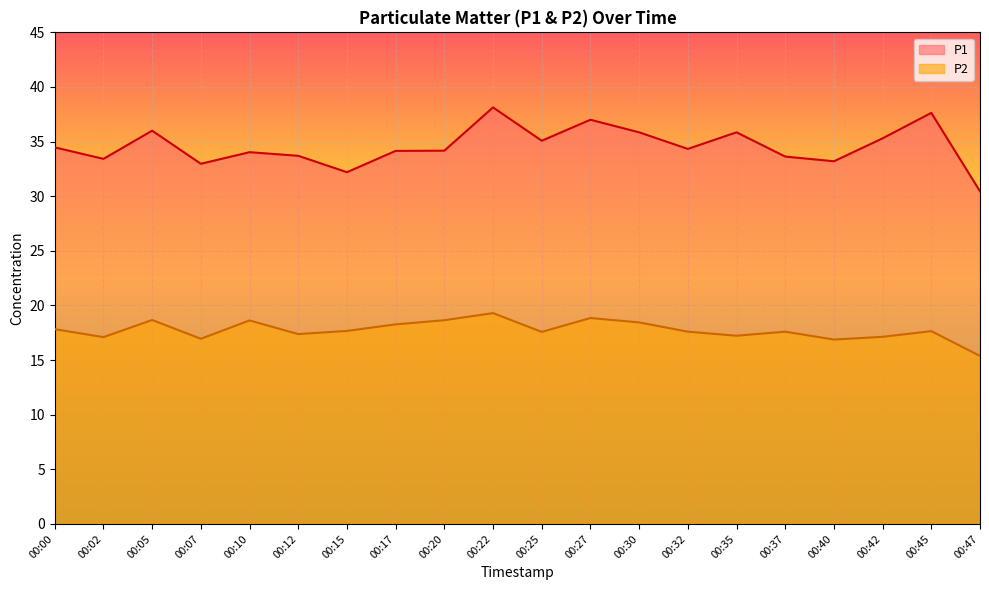

Which series has the largest range (max minus min)?

P1